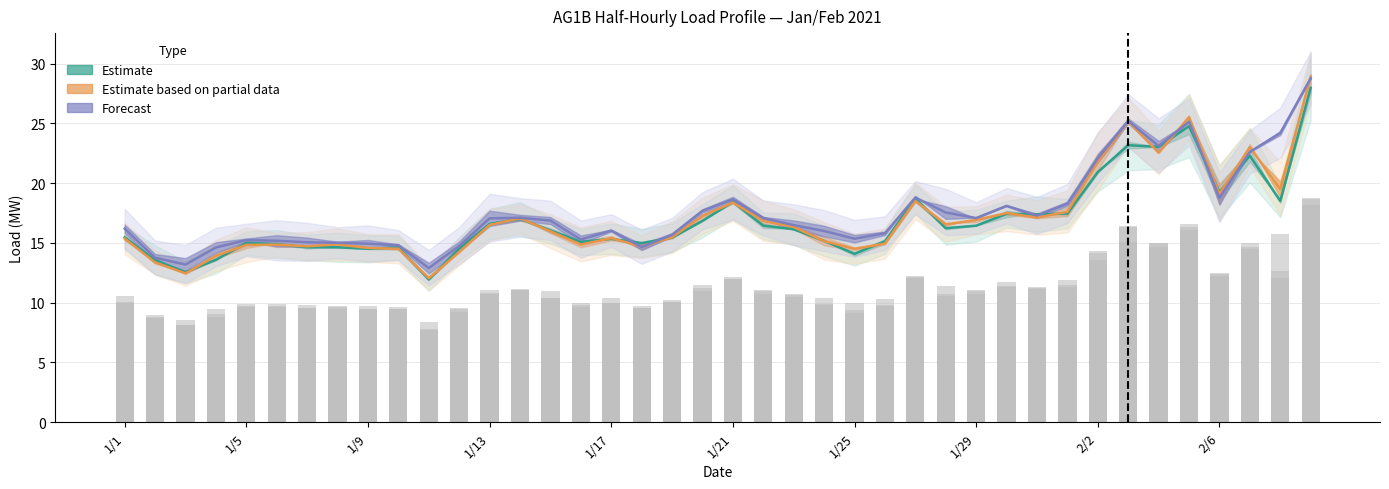

Between 19 and 33, which series saw the biggest shift?

Estimate based on partial